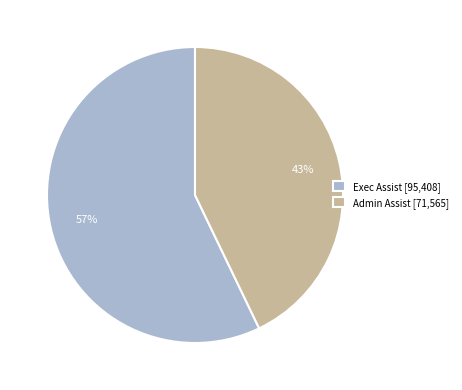

Does Exec Assist account for over 50% of the chart?

Yes